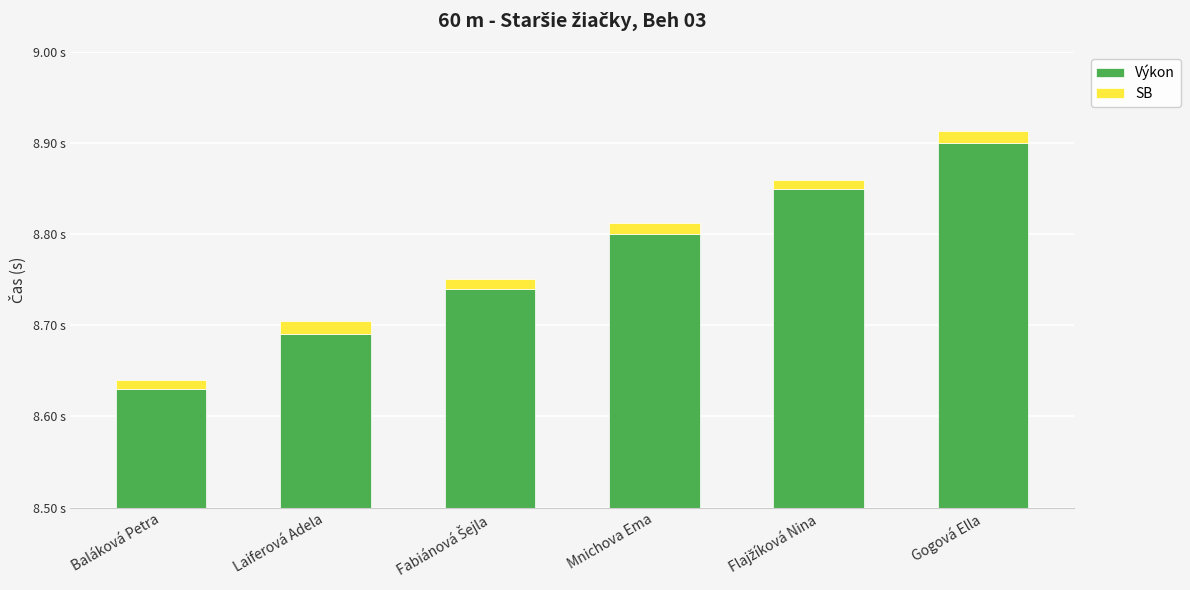

The value of Výkon at Gogová Ella is 0.7. True or false?

False